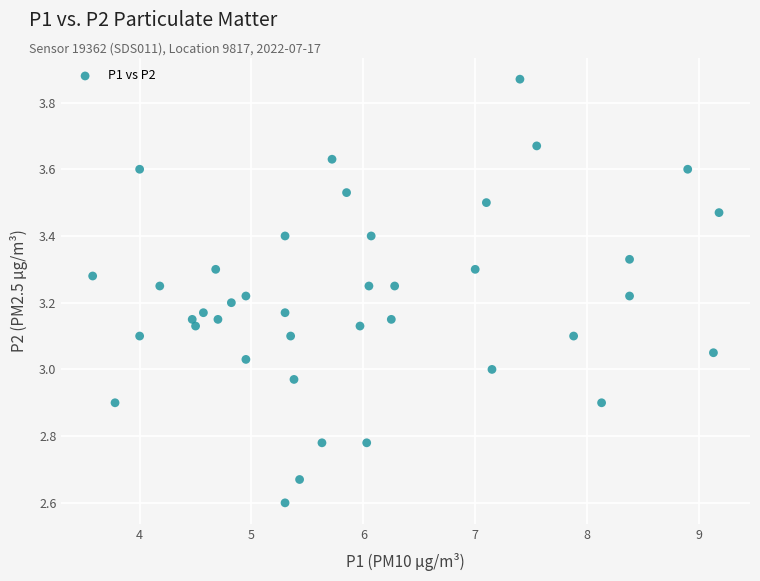

What is the range of X values (max minus min)?

5.6